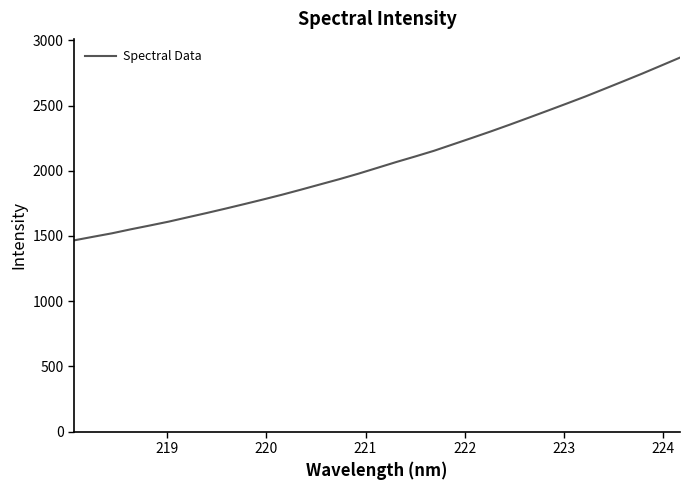

What is the difference between the maximum and minimum values?

1402.1